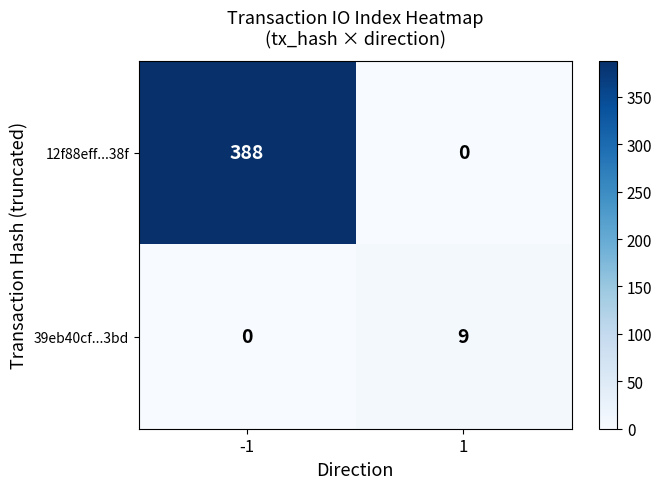

Is it true that 12f88eff...38f equals 155 at 1?

False